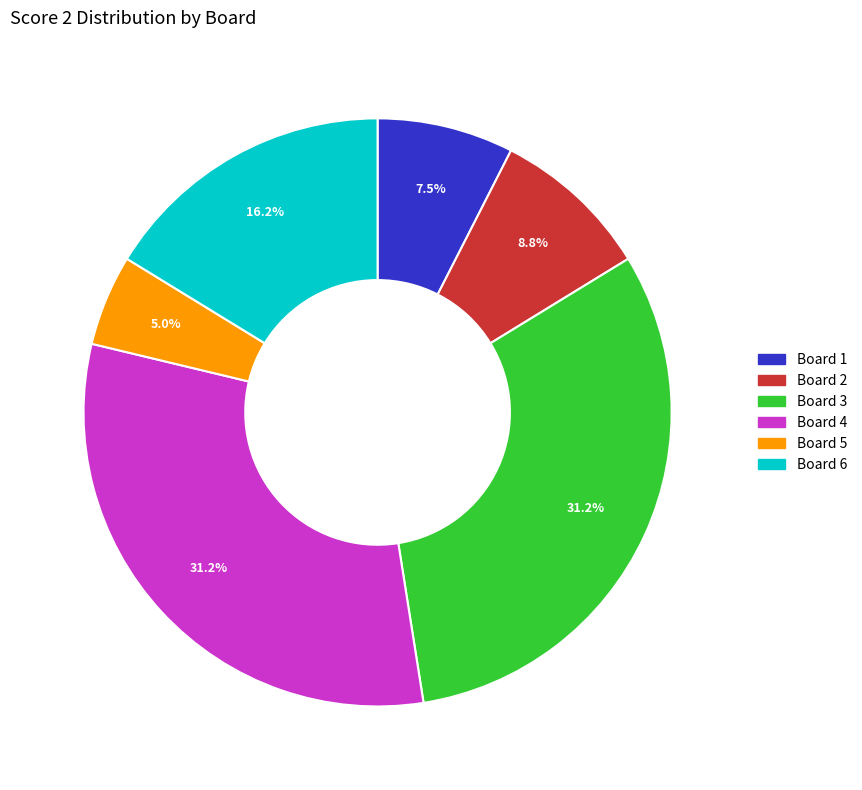

Which category has the smallest portion of the pie?

Board 5